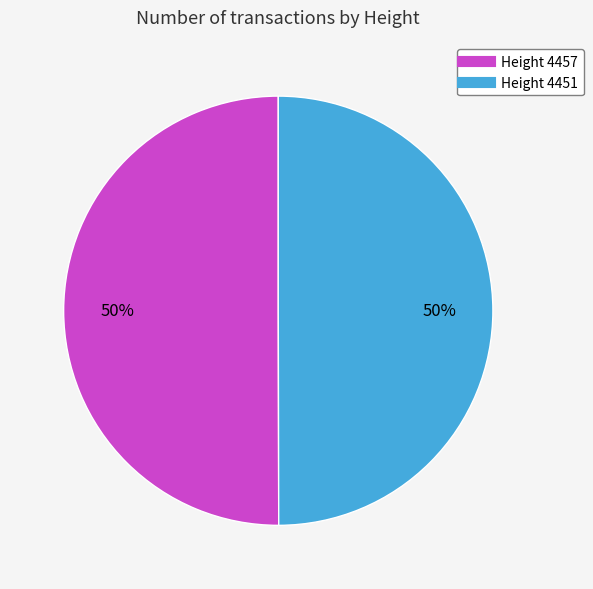

To the nearest percent, what is the average slice percentage?

50%